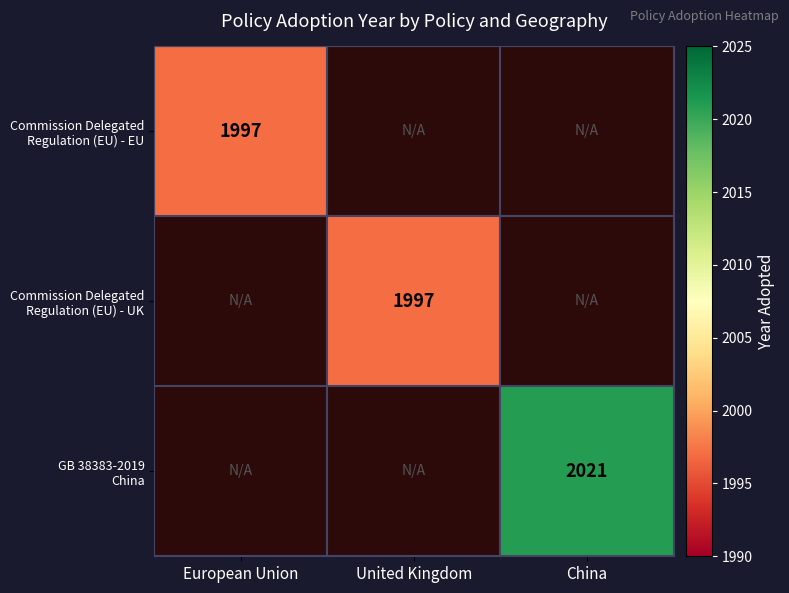

Which series has the widest spread of values?

GB 38383-2019 China